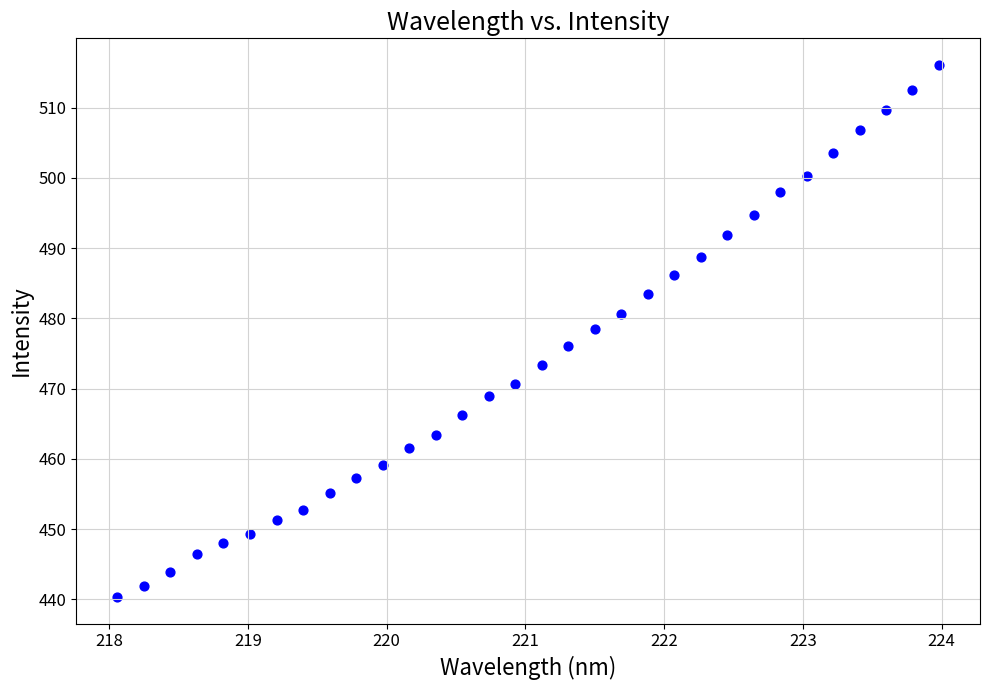

What is the range of Y values (max minus min)?

75.7